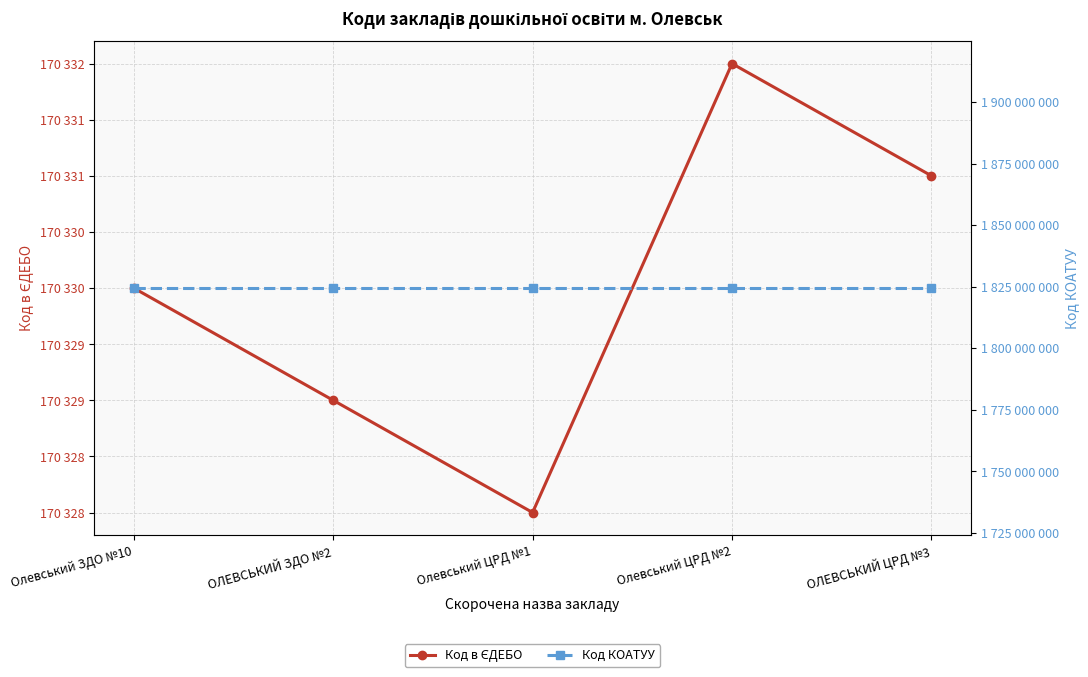

What is the total value across all series at Олевський ЗДО №10?

1824580430